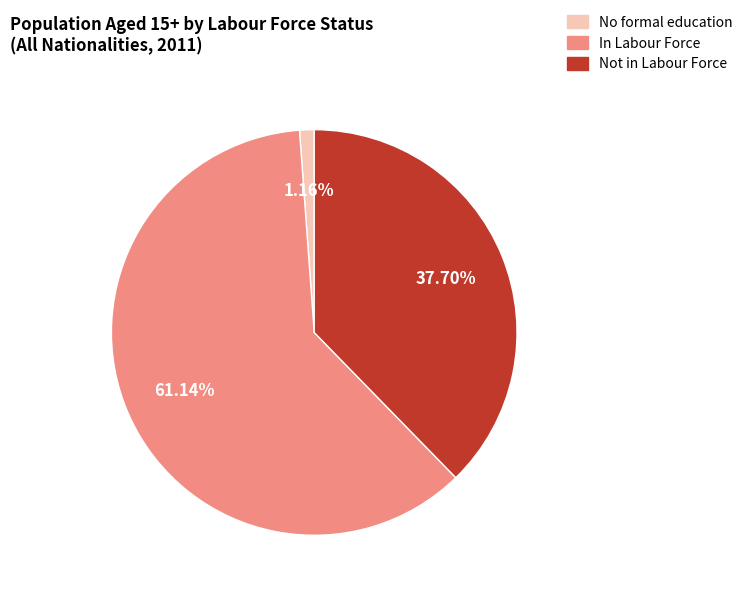

Does any single category account for the majority?

Yes